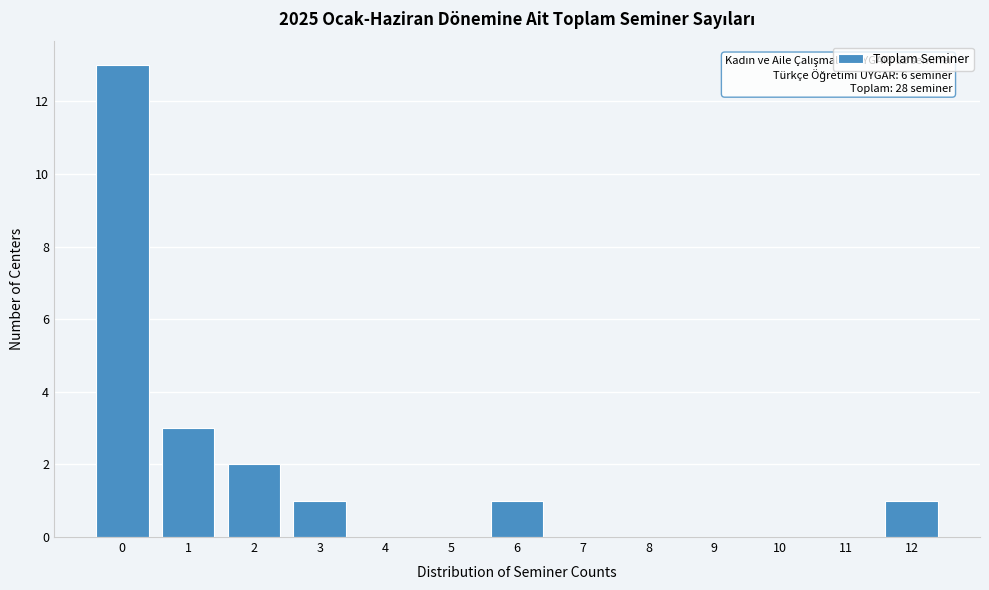

Reading left to right, transcribe all the data shown in this chart.

0=13	1=3	2=2	3=1	4=0	5=0	6=1	7=0	8=0	9=0	10=0	11=0	12=1